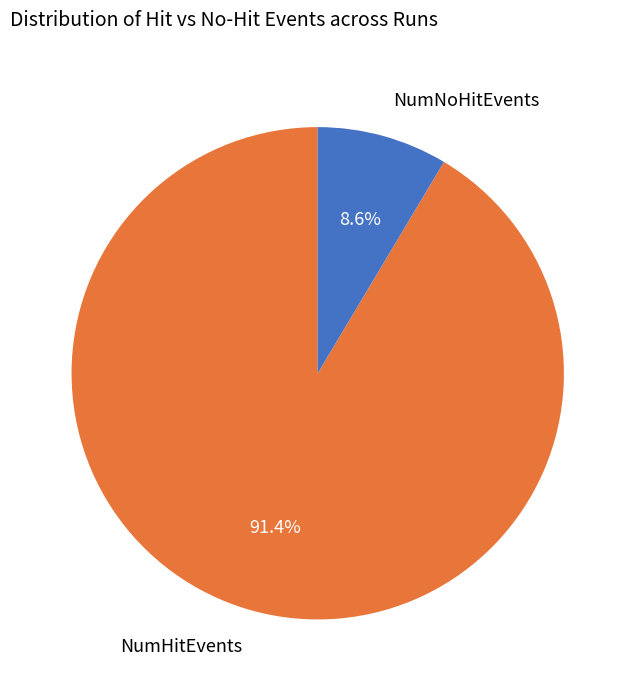

How many segments does this pie chart have?

2